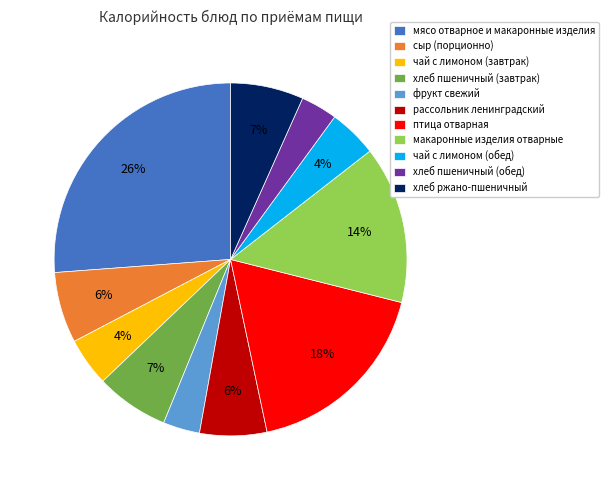

Which has a higher value, рассольник ленинградский or фрукт свежий?

рассольник ленинградский